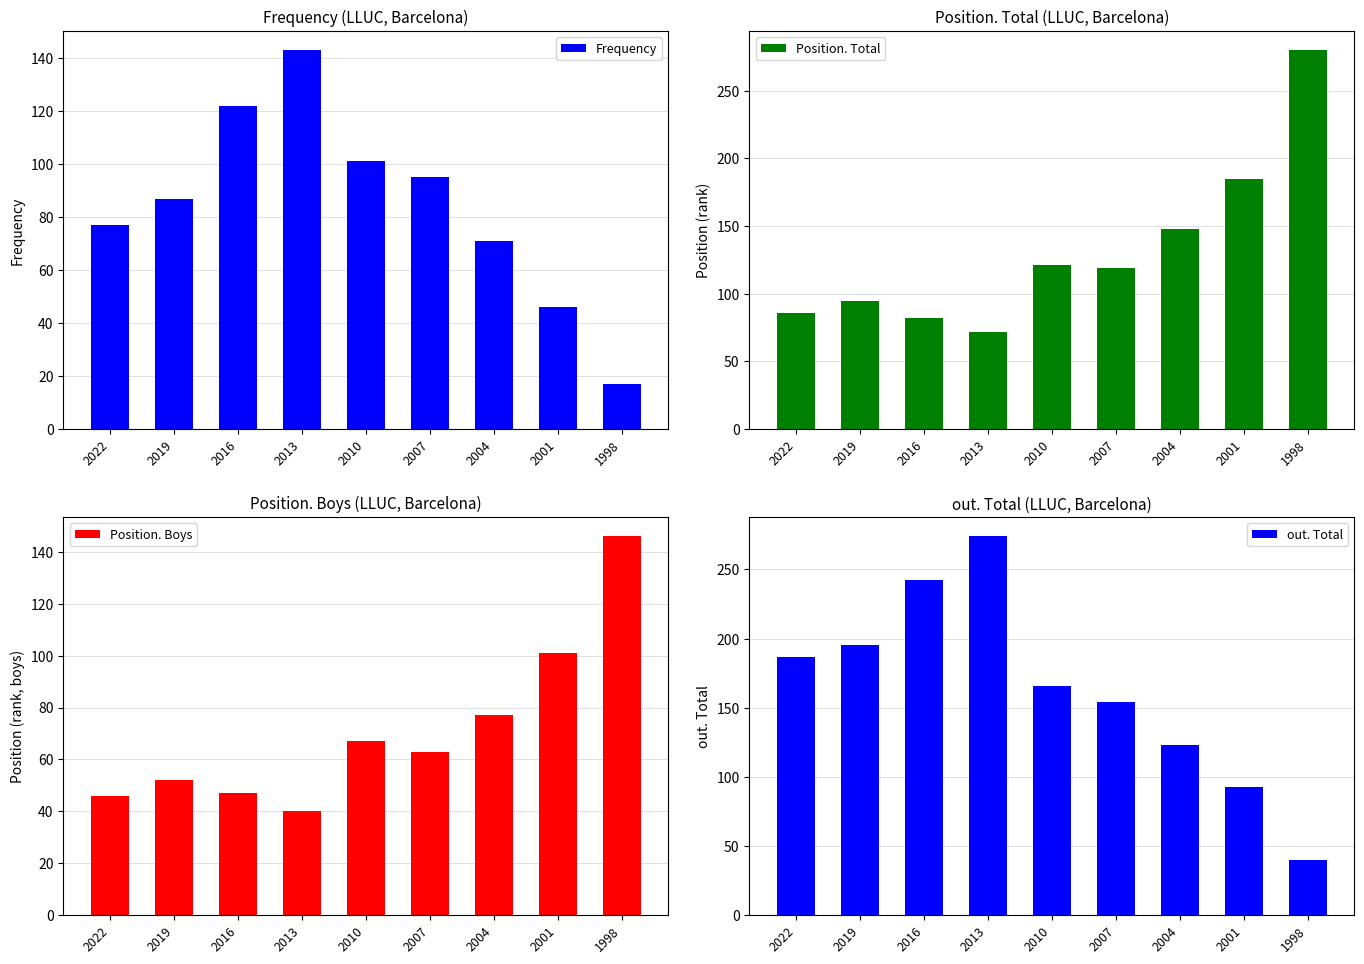

Which series has the largest range (max minus min)?

out. Total